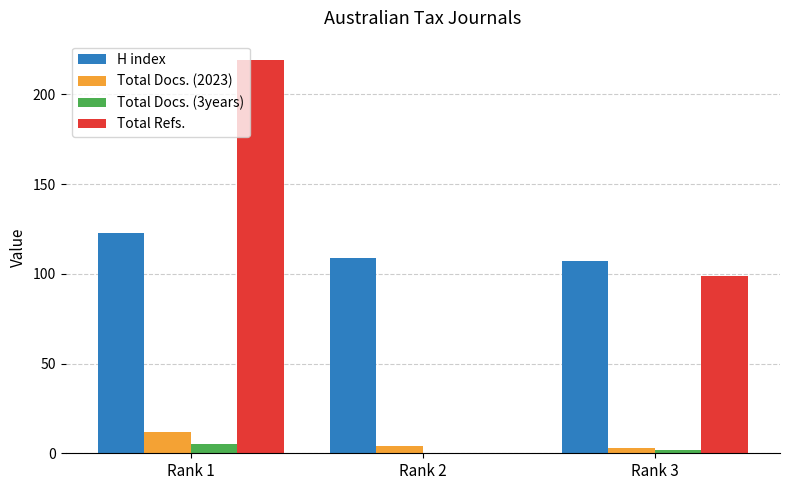

How many data points does each series have?

3